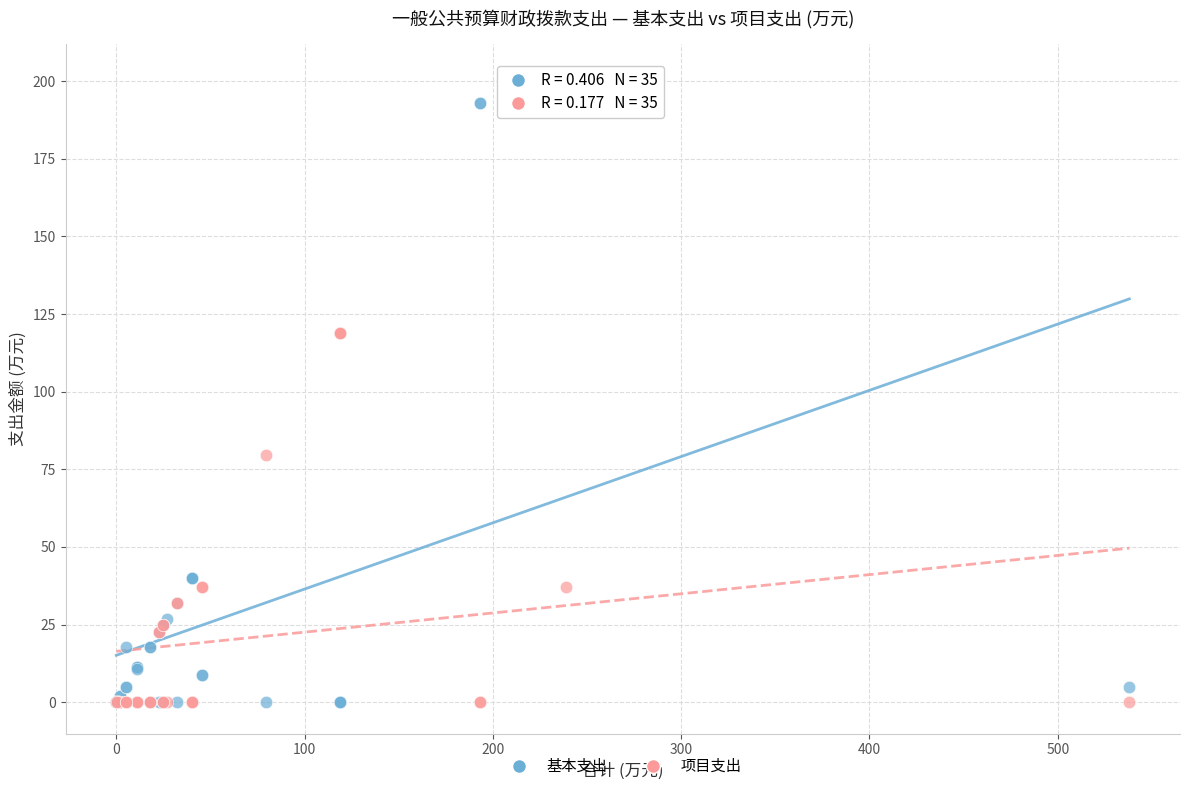

What are all the series names shown in the legend?

基本支出, 项目支出